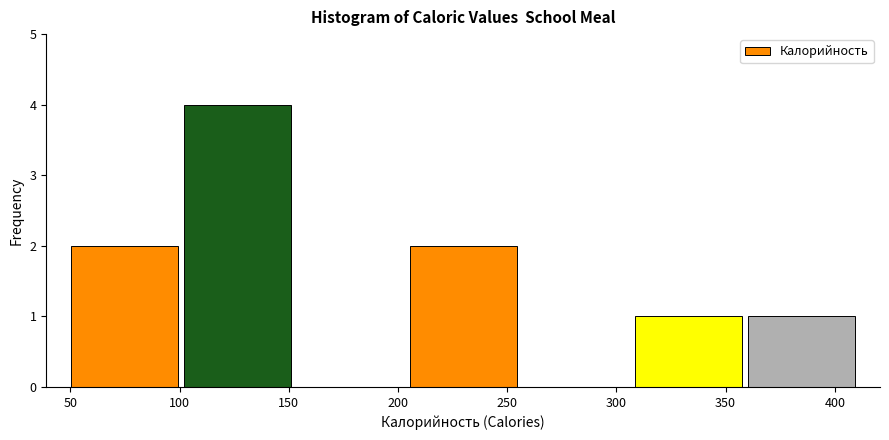

Which range on the x-axis has the tallest bar?

100 to 150